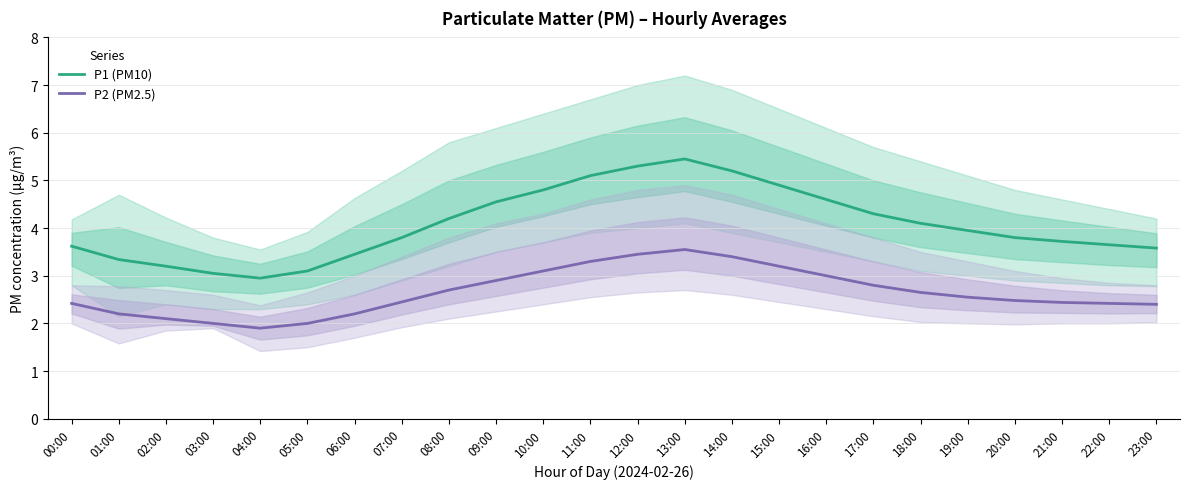

Is the value of P1 (PM10) at 10:00 greater than the value of P2 (PM2.5) at 17:00?

Yes